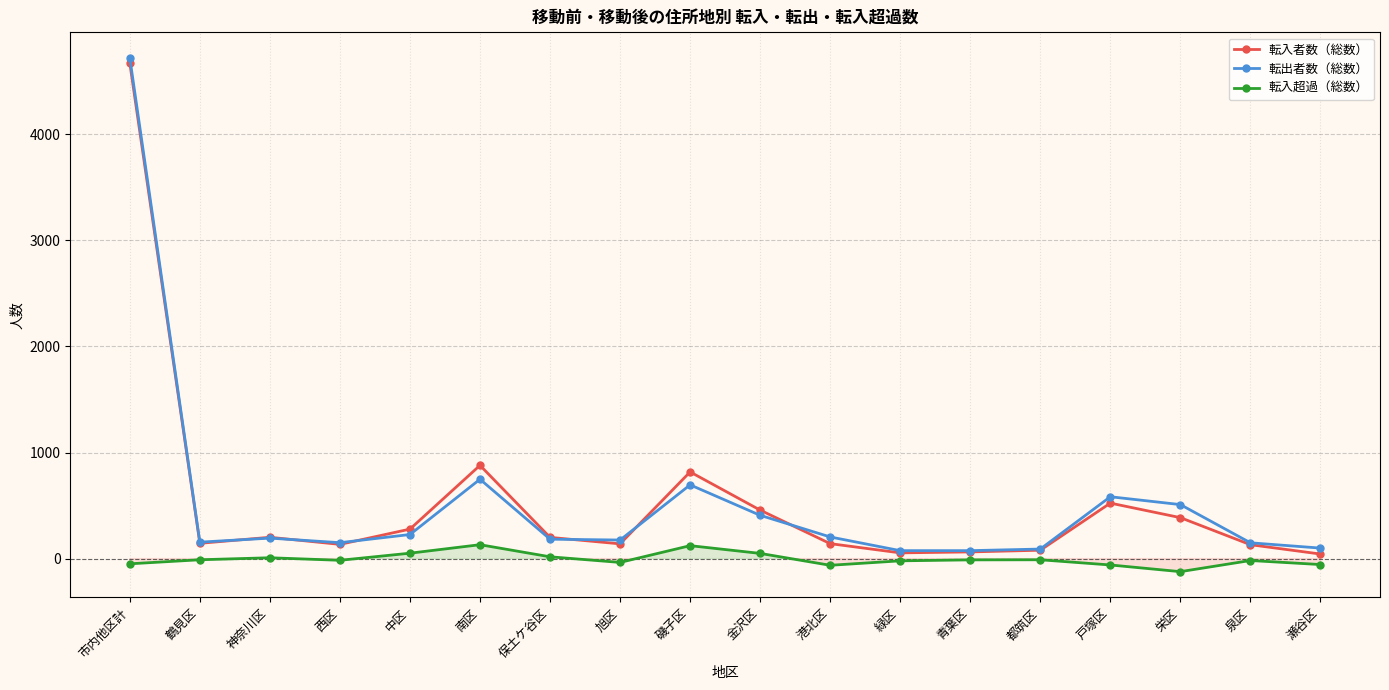

The 転入者数（総数） series shows 4669 at 市内他区計. True or false?

True